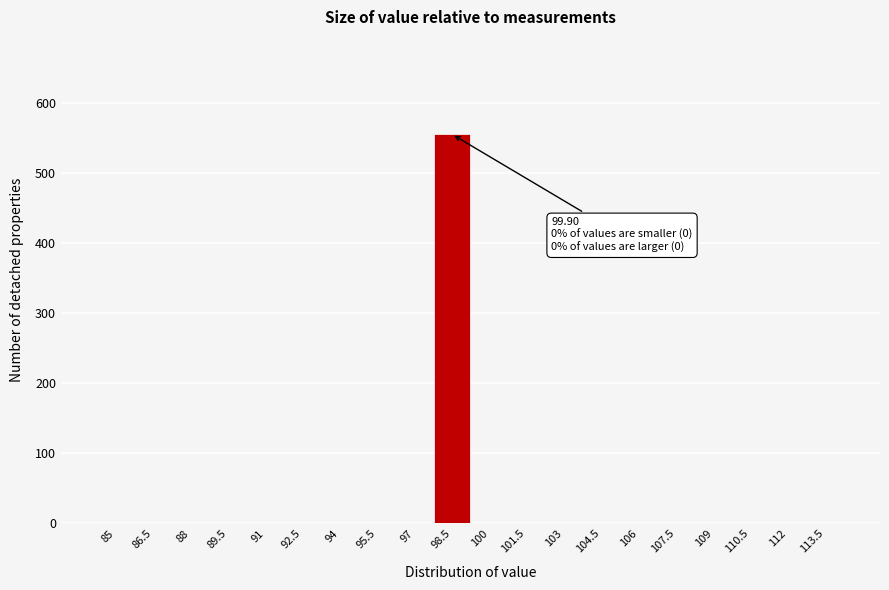

Reading left to right, transcribe all the data shown in this chart.

85=0	86.5=0	88=0	89.5=0	91=0	92.5=0	94=0	95.5=0	97=0	98.5=555	100=0	101.5=0	103=0	104.5=0	106=0	107.5=0	109=0	110.5=0	112=0	113.5=0